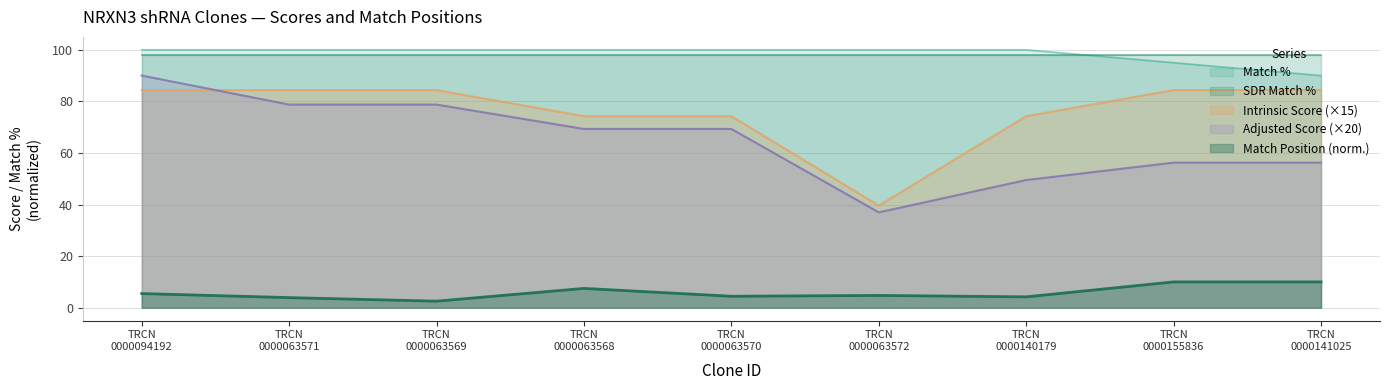

What are all the series names shown in the legend?

Match %, SDR Match %, Intrinsic Score (×15), Adjusted Score (×20), Match Position (norm.)